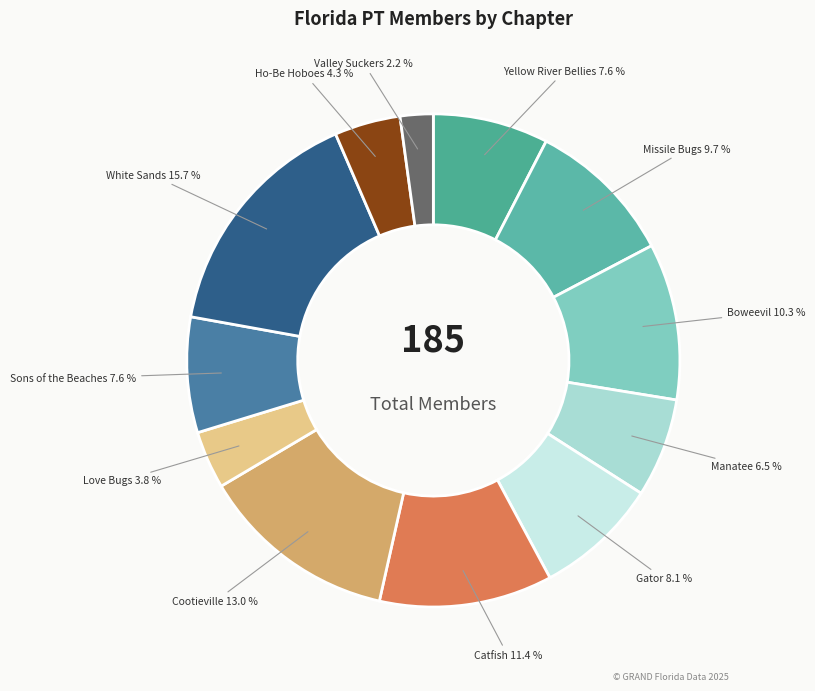

Count the number of slices in the pie.

12